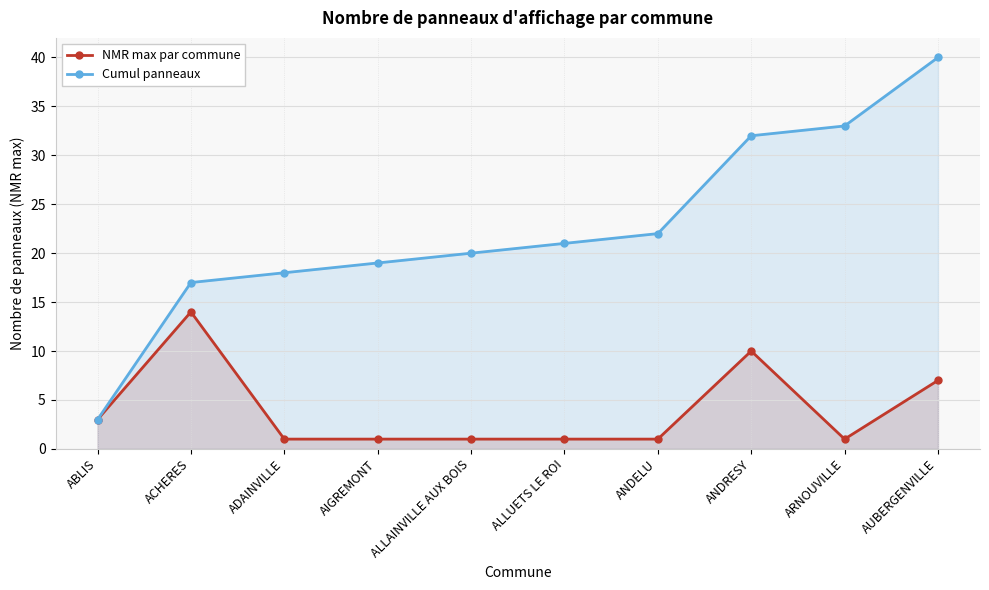

List the series in order of their peak value, lowest first.

NMR max par commune, Cumul panneaux